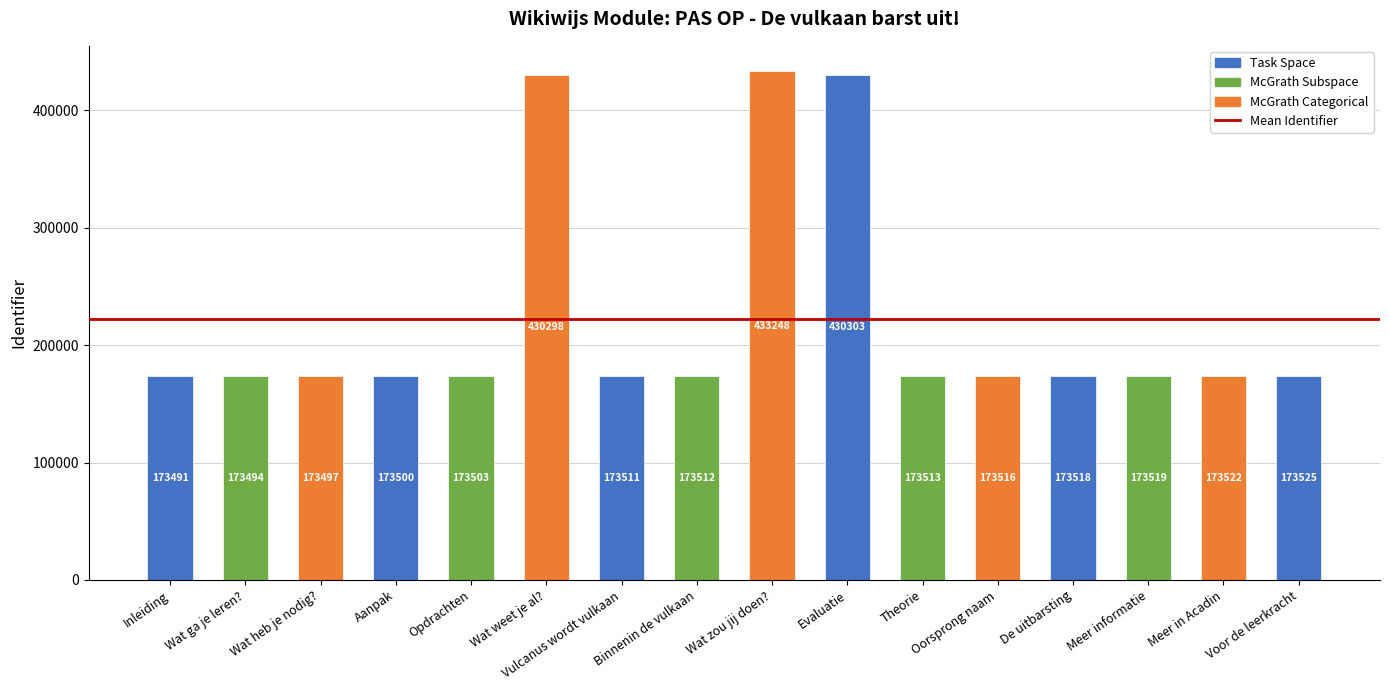

What is the difference between the second highest and second lowest values?

256809